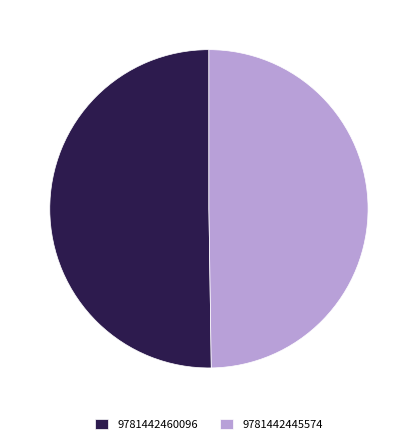

Approximately how many times larger is the value at 9781442445574 compared to 9781442460096?

1.0